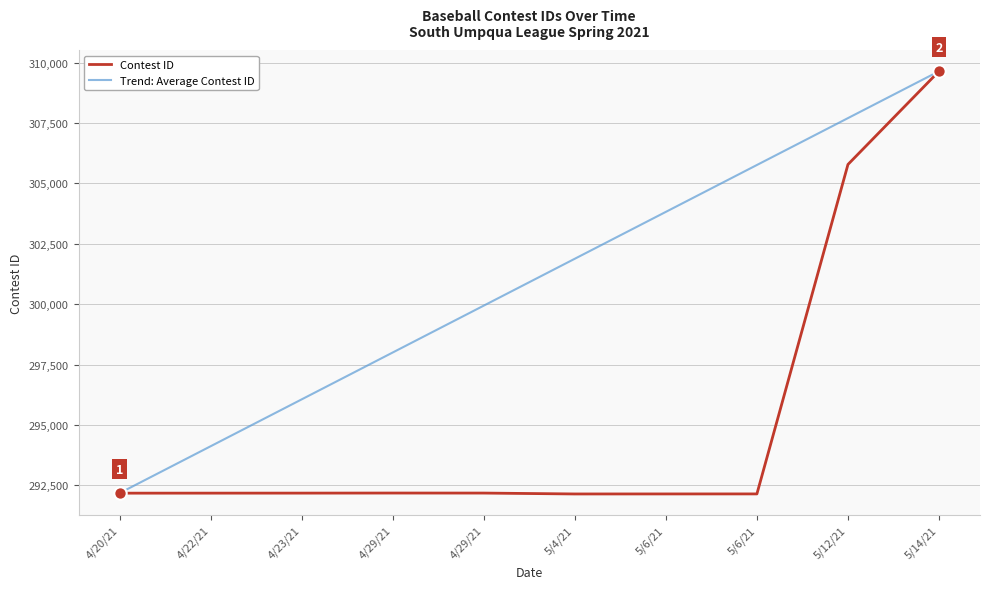

What is the total value across all series at 4/29/21?

590181.7